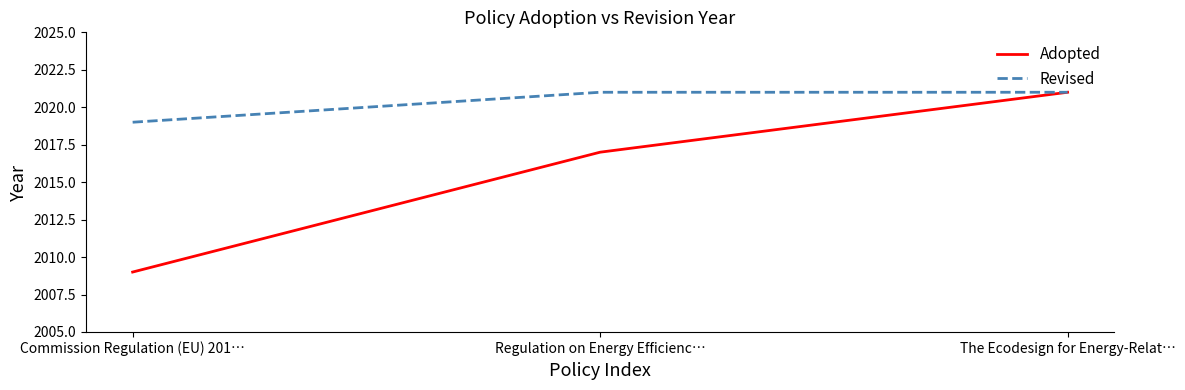

At which category is the sum across all series the highest?

The Ecodesign for Energy-Relat…